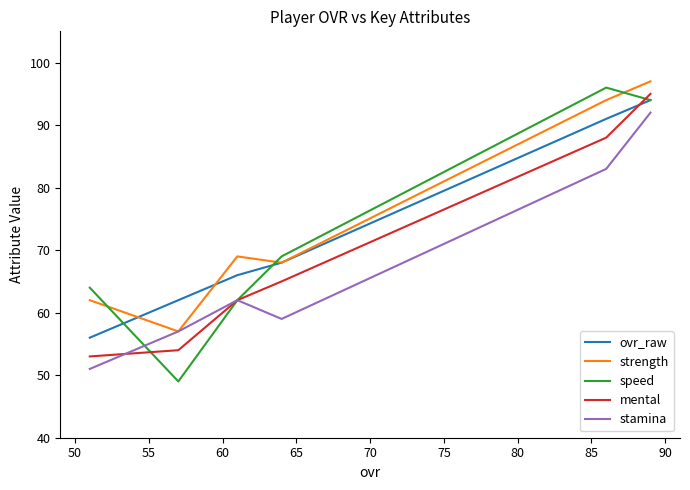

Is it true that speed equals 91 at 70?

False